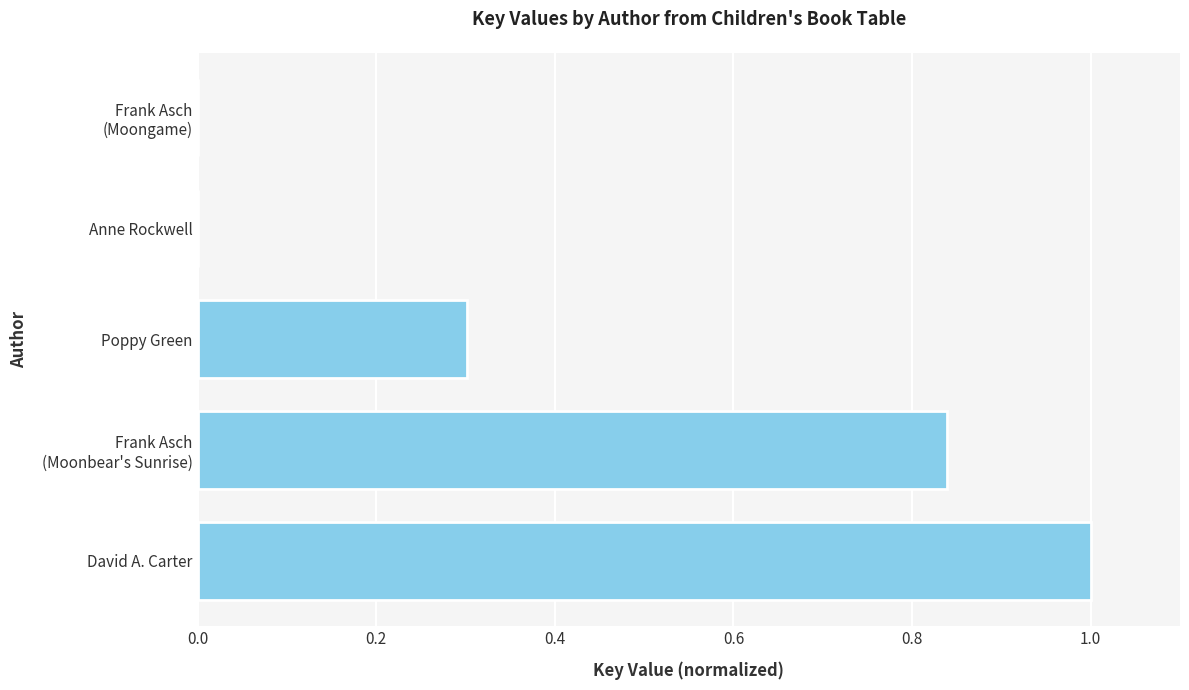

The chart shows a value of 0.5 at David A. Carter. True or false?

False